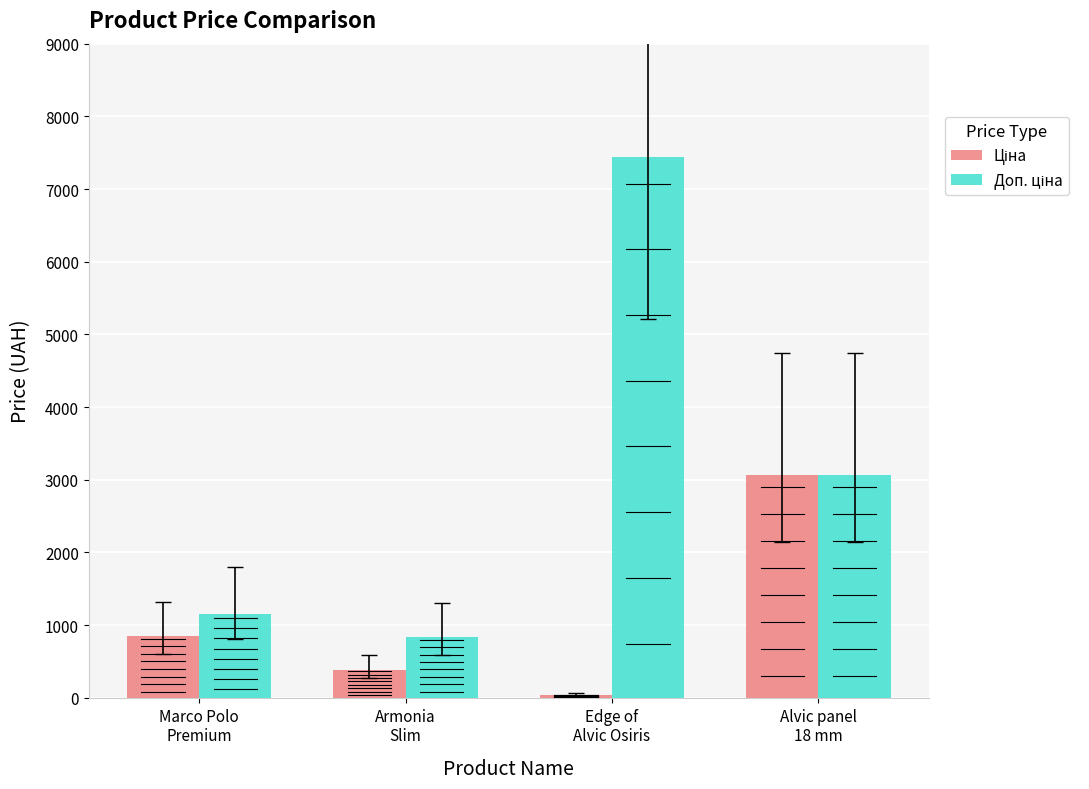

What is the maximum value shown in the chart?

7447.5